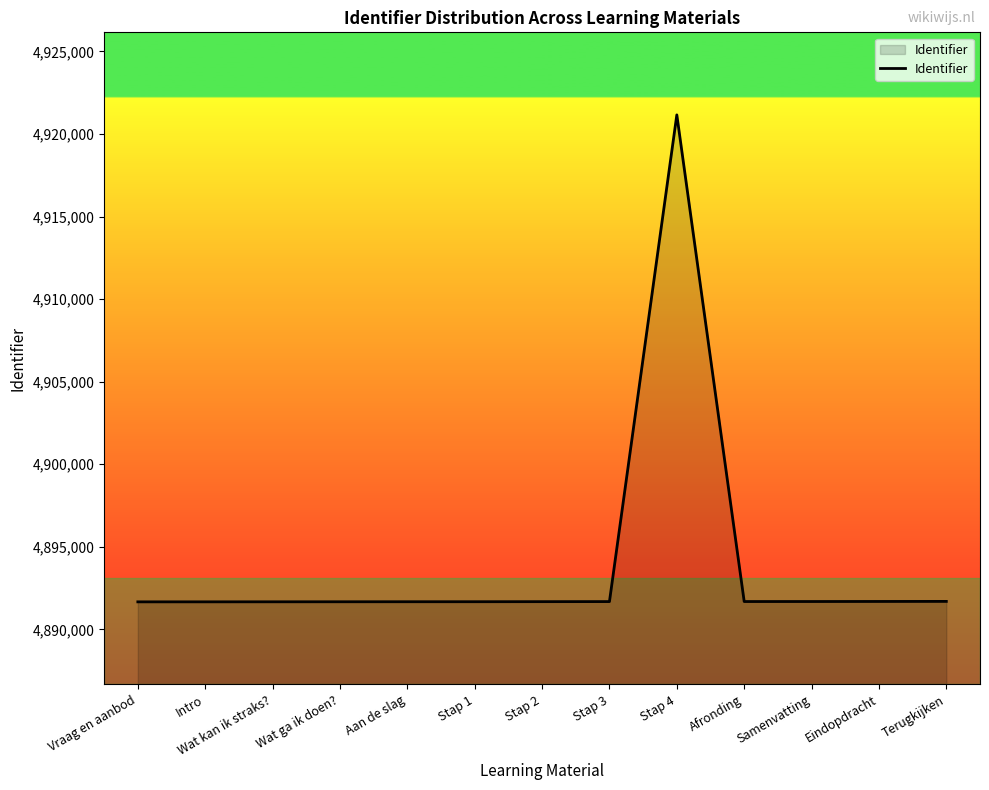

What is the minimum value shown in the chart?

4891665